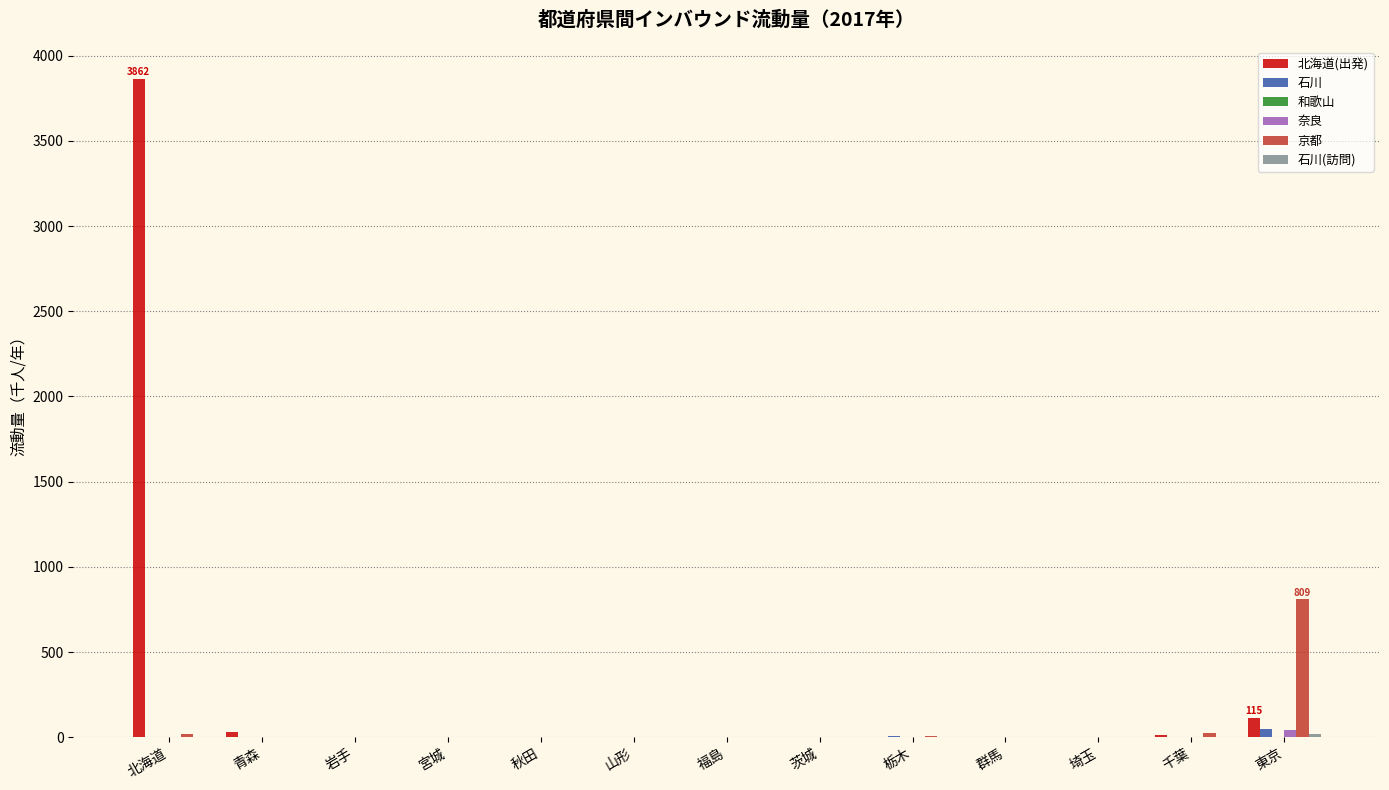

At which category is the sum across all series the highest?

北海道